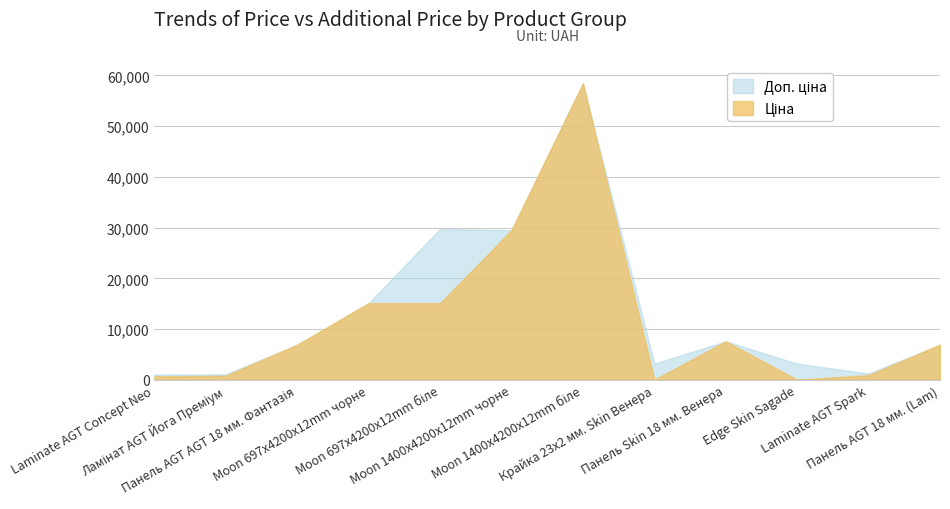

What is the sum of the Ціна values at Ламінат AGT Йога Преміум and Laminate AGT Concept Neo?

1512.2